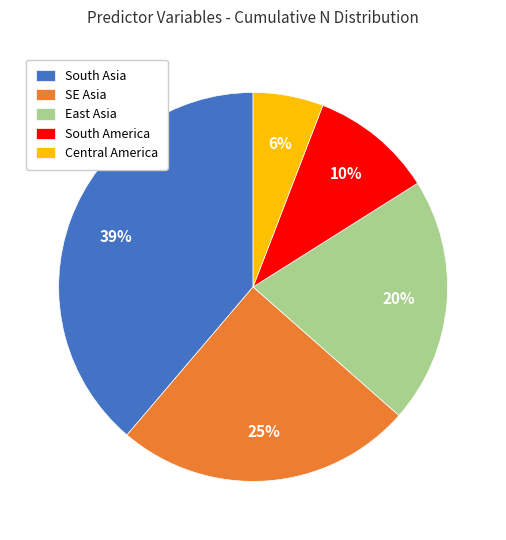

Do Central America and South America together represent more than half of the pie?

No